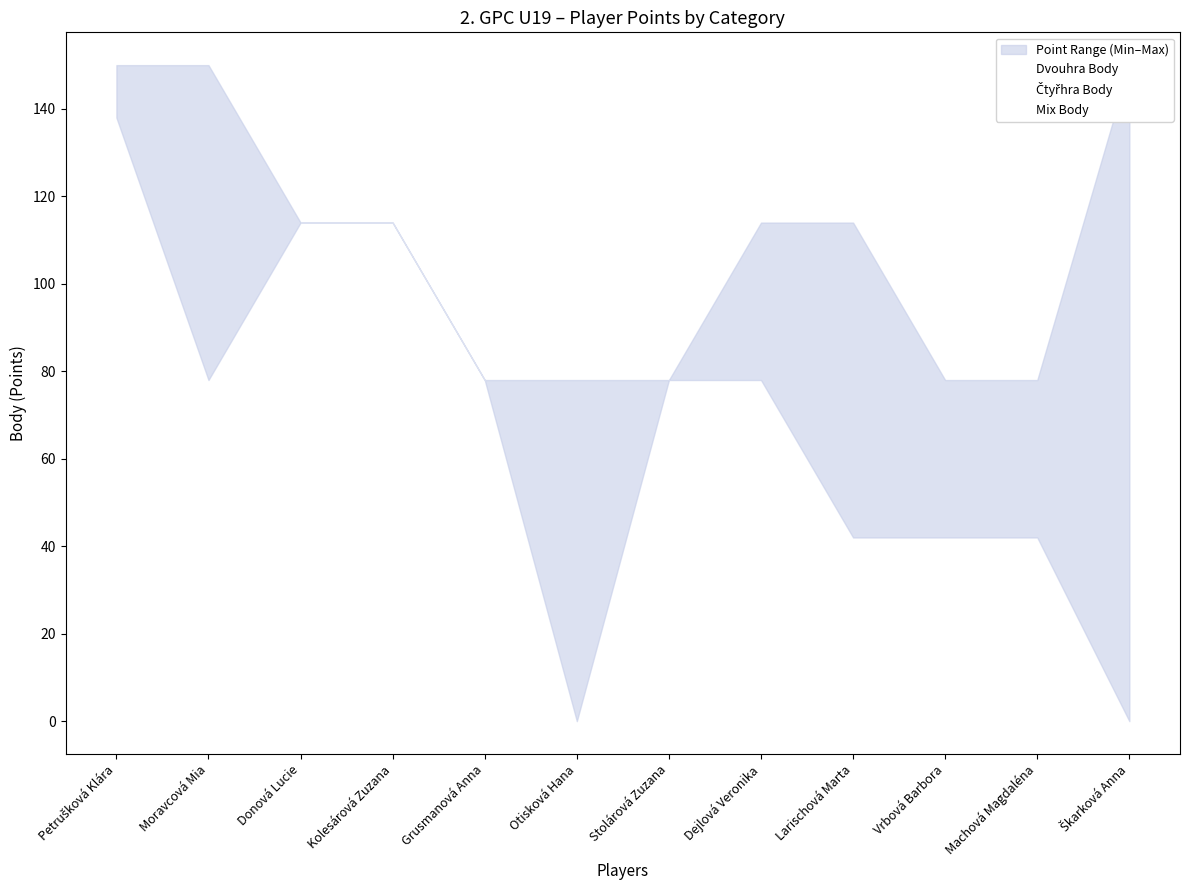

Reading left to right, transcribe all the data shown in this chart.

Mix Body: Petrušková Klára=138	Moravcová Mia=78	Donová Lucie=114	Kolesárová Zuzana=114	Grusmanová Anna=78	Otisková Hana=42	Stolárová Zuzana=78	Dejlová Veronika=78	Larischová Marta=42	Vrbová Barbora=42	Machová Magdaléna=42	Škarková Anna=150
Čtyřhra Body: Petrušková Klára=150	Moravcová Mia=150	Donová Lucie=114	Kolesárová Zuzana=114	Grusmanová Anna=78	Otisková Hana=0	Stolárová Zuzana=78	Dejlová Veronika=114	Larischová Marta=114	Vrbová Barbora=78	Machová Magdaléna=78	Škarková Anna=138
Dvouhra Body: Petrušková Klára=150	Moravcová Mia=138	Donová Lucie=114	Kolesárová Zuzana=114	Grusmanová Anna=78	Otisková Hana=78	Stolárová Zuzana=78	Dejlová Veronika=78	Larischová Marta=42	Vrbová Barbora=42	Machová Magdaléna=42	Škarková Anna=0